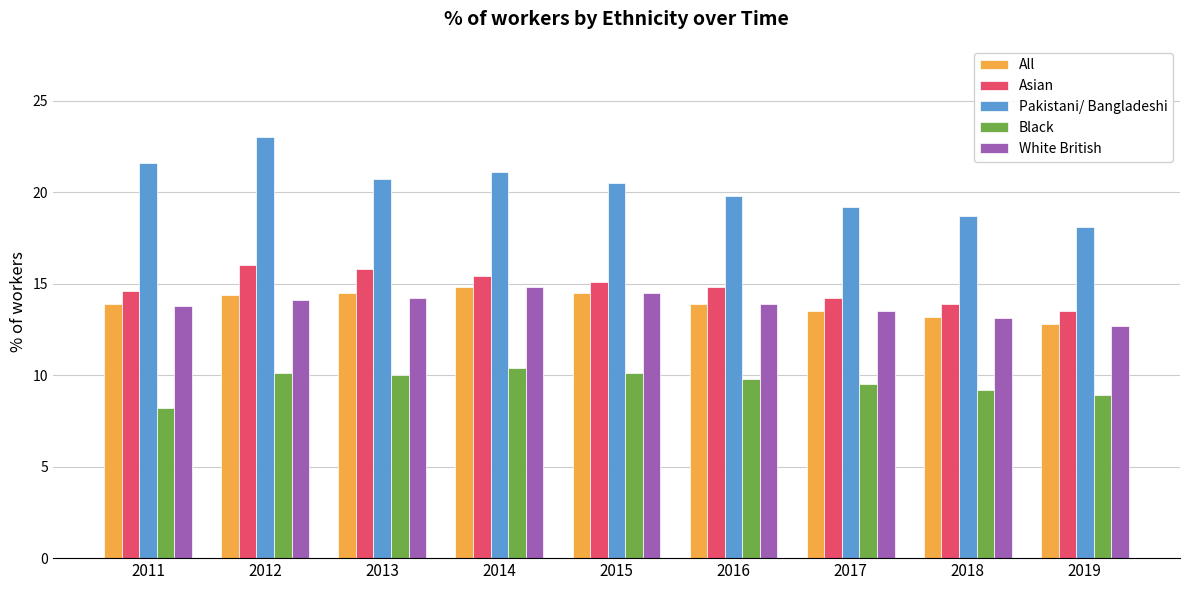

At which label does White British reach its peak?

2014